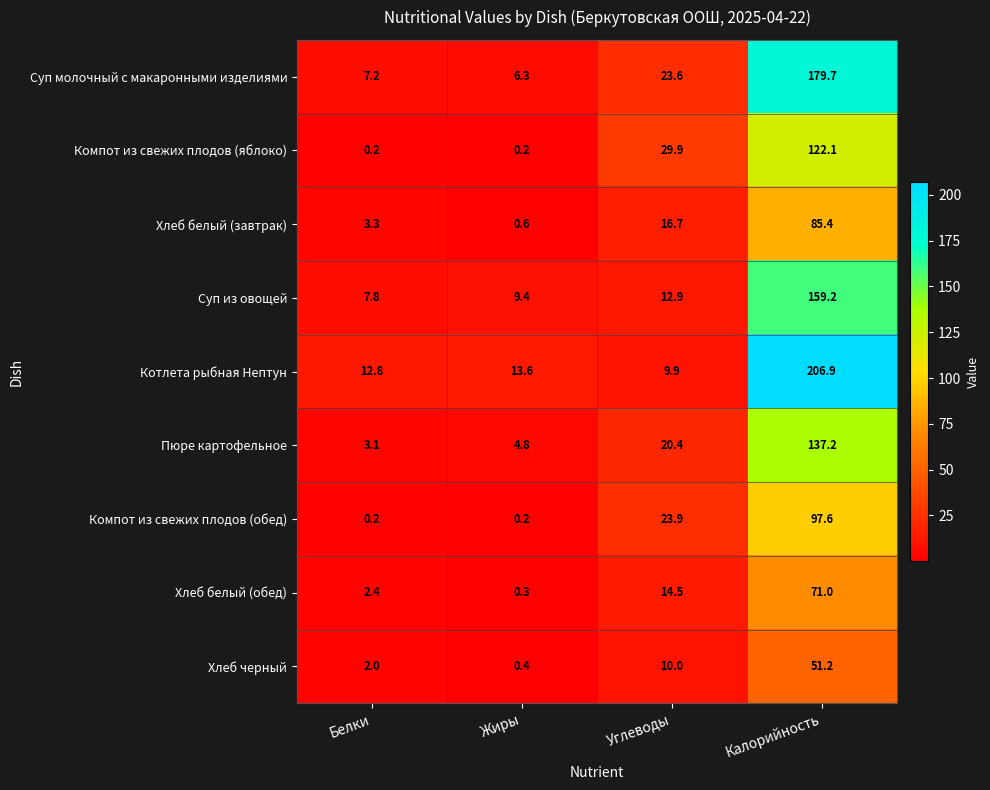

Count the number of data series in this chart.

9